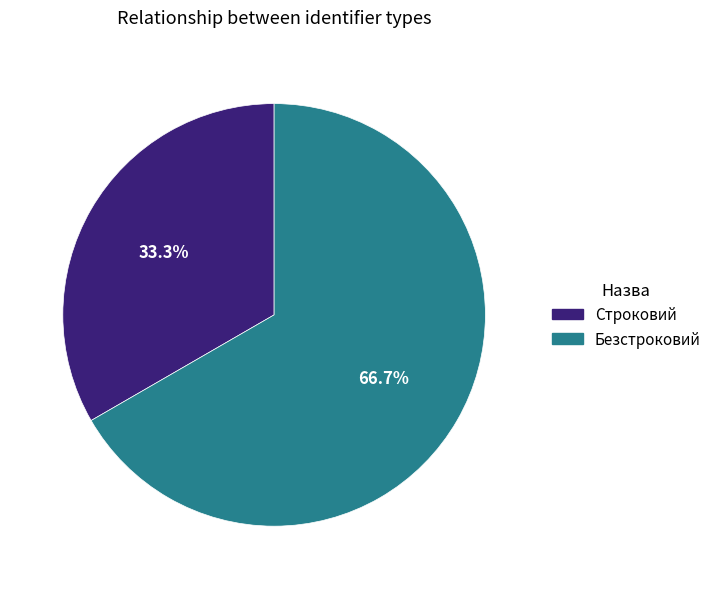

Which slice is the smallest?

Строковий